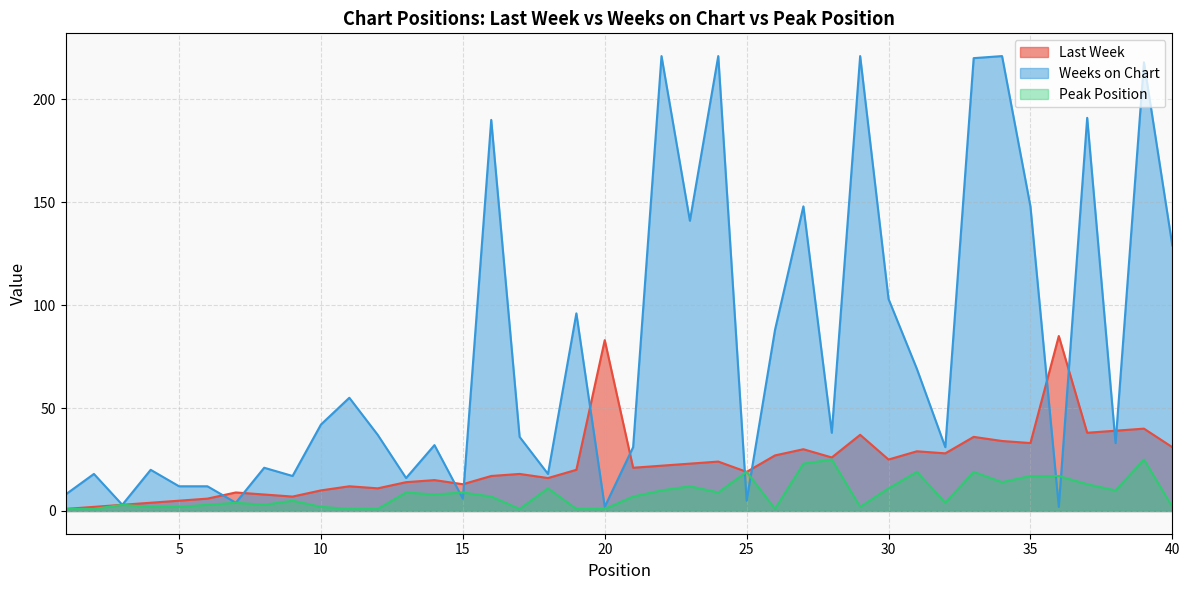

True or false: Last Week and Peak Position cross at least once.

False